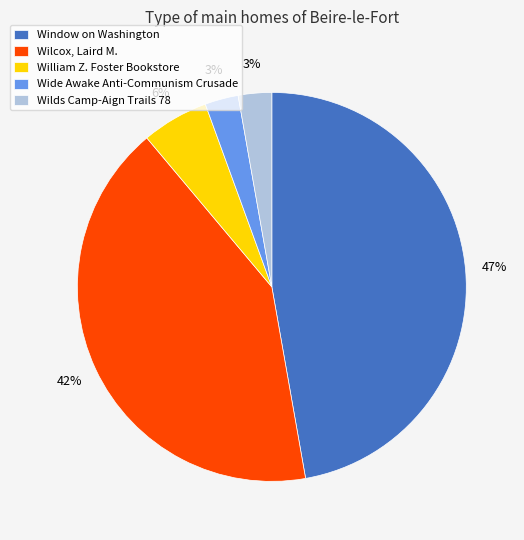

Do William Z. Foster Bookstore and Wilds Camp-Aign Trails 78 together represent more than half of the pie?

No